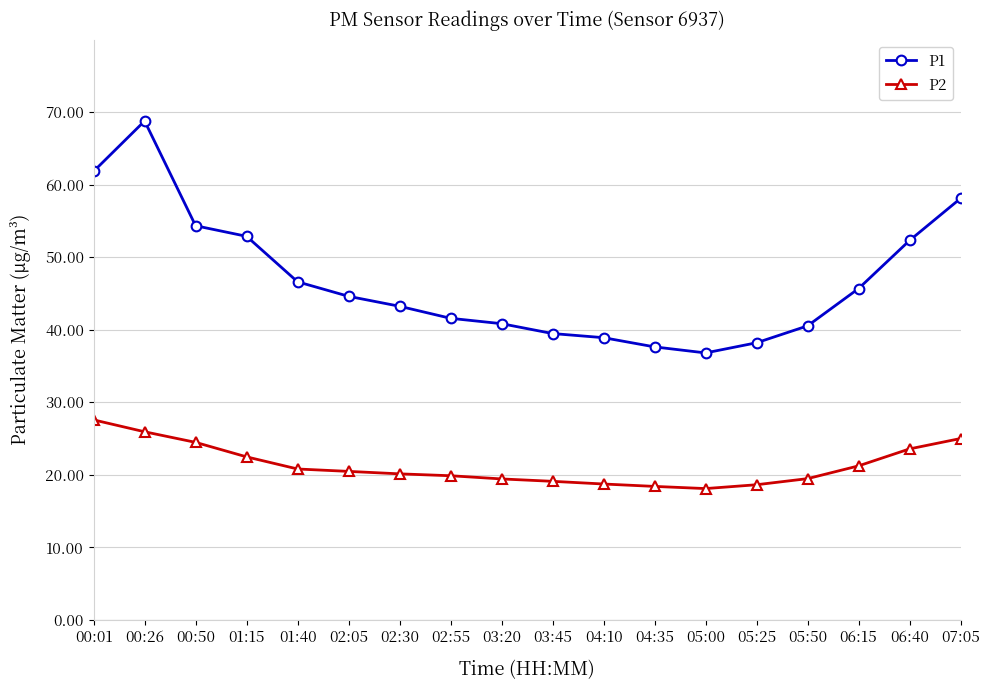

Does the chart have visible grid lines?

Yes